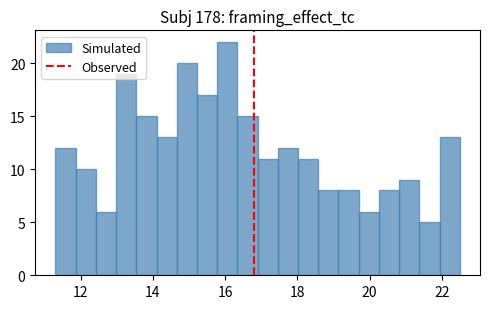

Around what value on the x-axis is the tallest bar? Give the approximate position of its centre, as read against the axis.

16.0